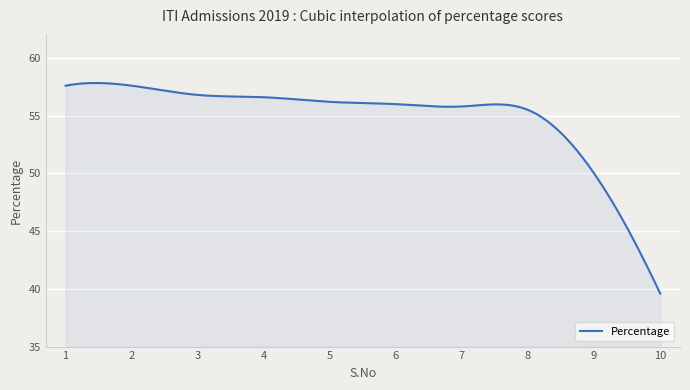

True or false: there are more than 1 points higher than both neighbors.

True